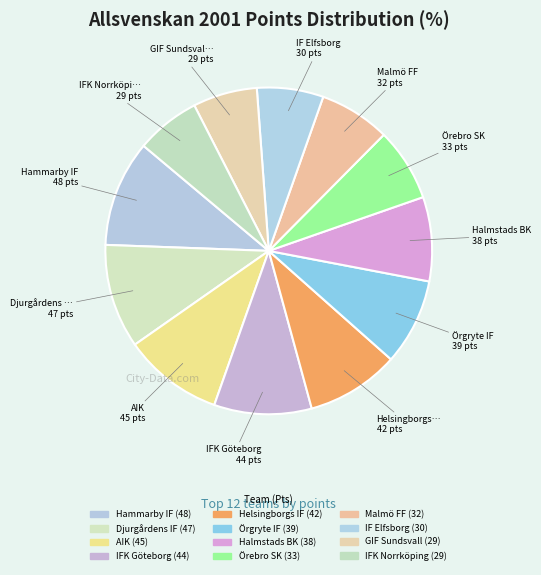

Which has a higher value, Halmstads BK or Örebro SK?

Halmstads BK